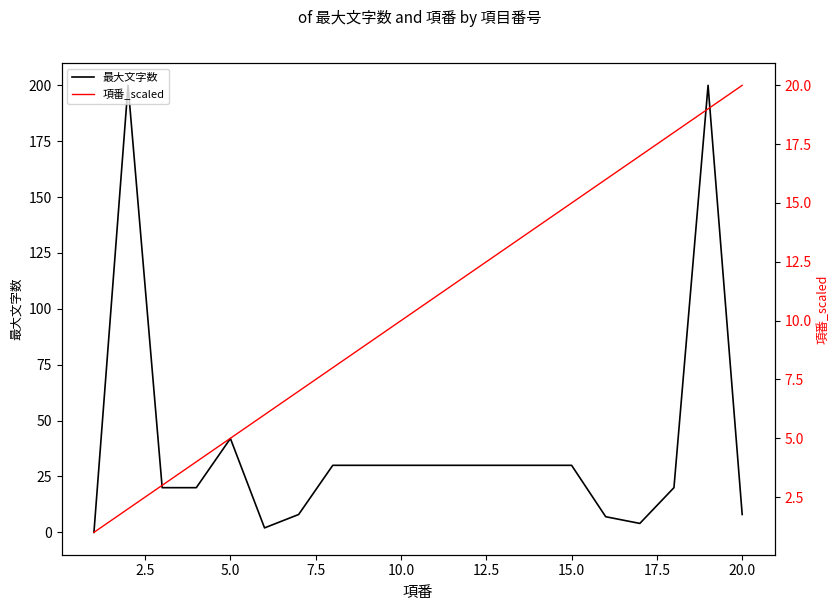

How many intersections are there between 最大文字数 and 項番_scaled?

6